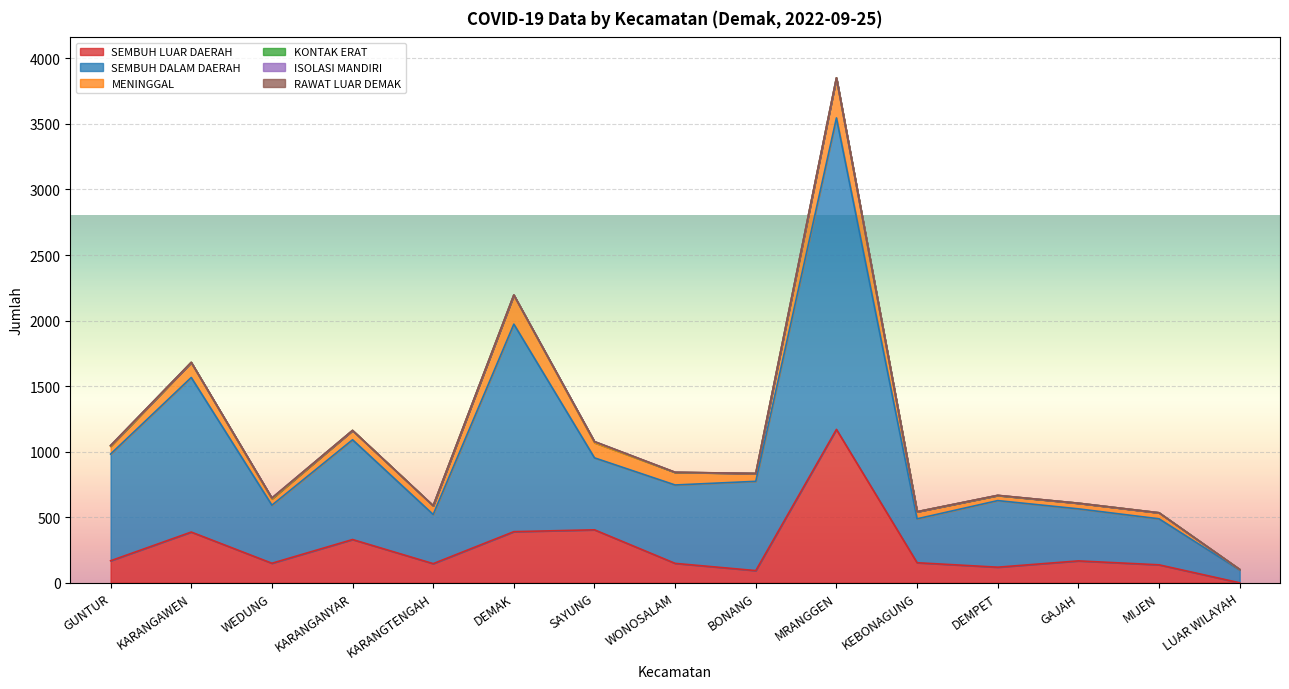

At which label is KONTAK ERAT closest to 4?

GUNTUR